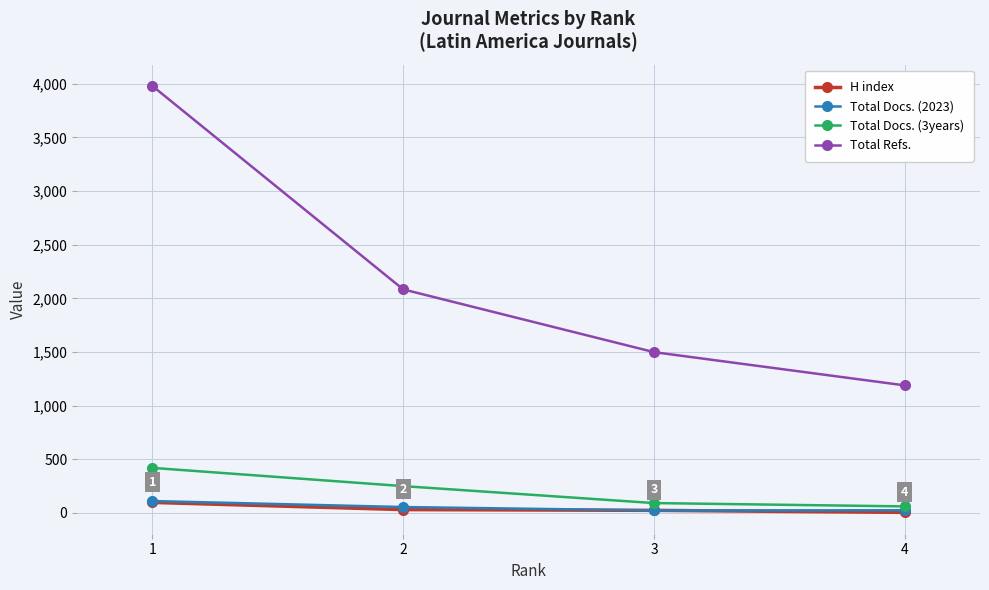

Which series changed the most between 2 and 3?

Total Refs.